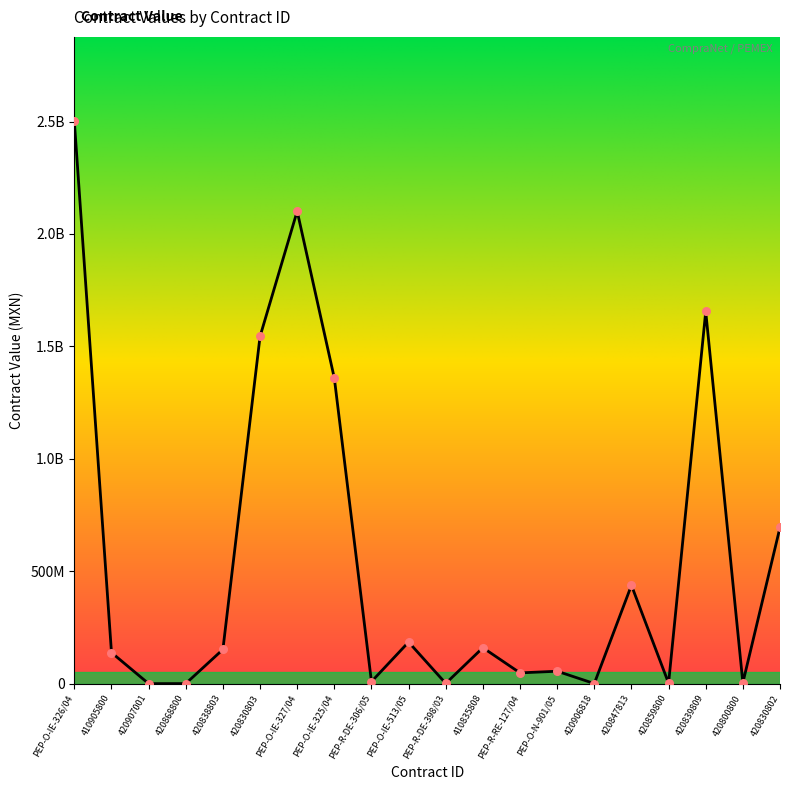

What is the change in value from 410835808 to 420839809?

+1495286429.5